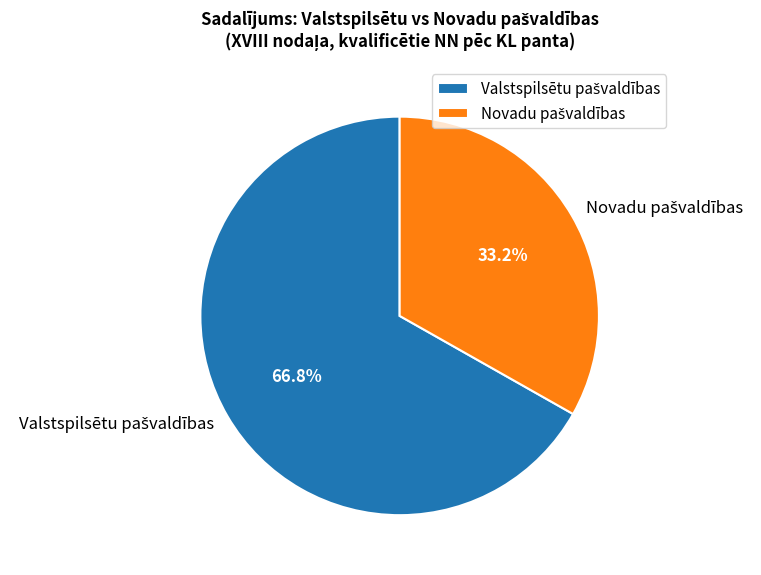

Is there any slice that represents more than half of the pie?

Yes